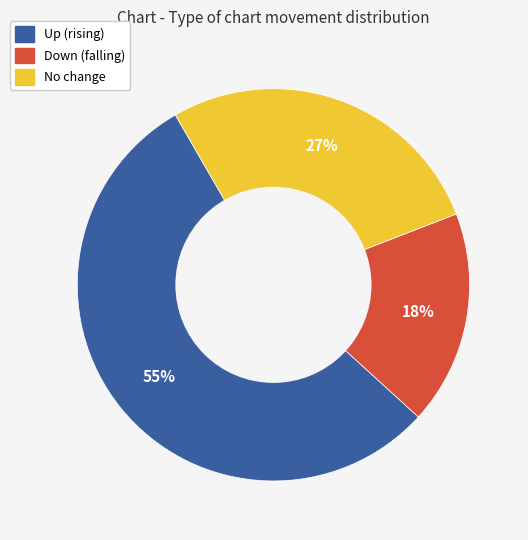

Does any single category account for the majority?

Yes